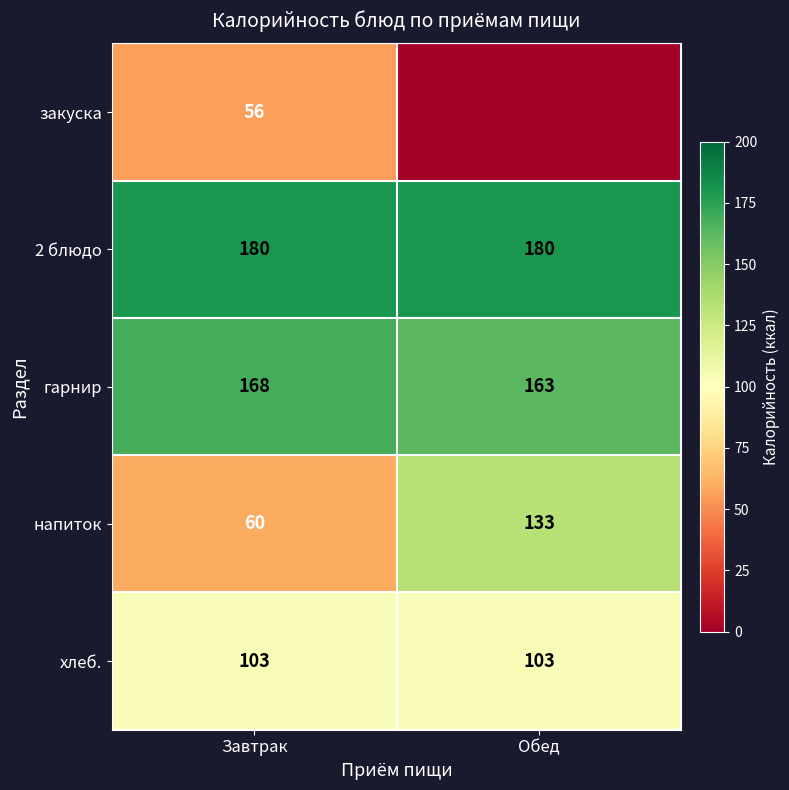

The гарнир series shows 250 at Обед. True or false?

False